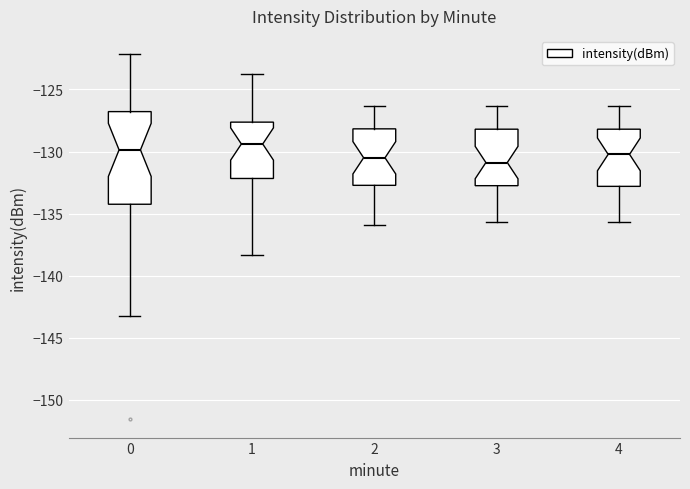

Which box is the tallest, from its lower edge to its upper edge?

0